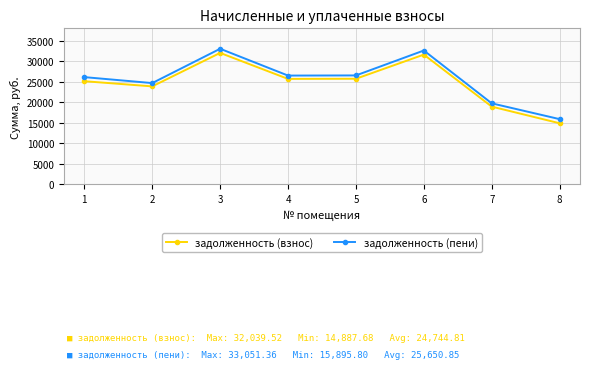

What is the value of the задолженность (пени) point at the 5th from the left?

26550.5